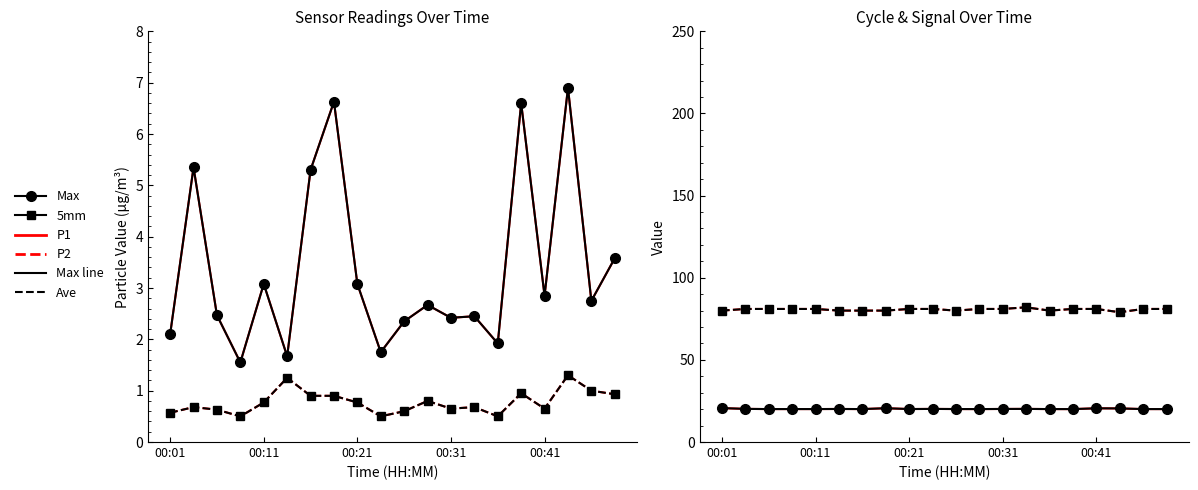

At 00:01, list the series in order from largest to smallest.

Signal, Max_cycle, SDS_P1, SDS_P2